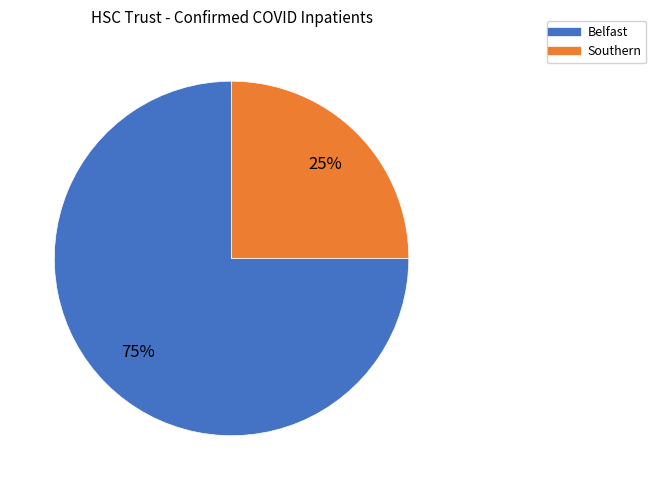

To the nearest percent, what is the average slice percentage?

50%